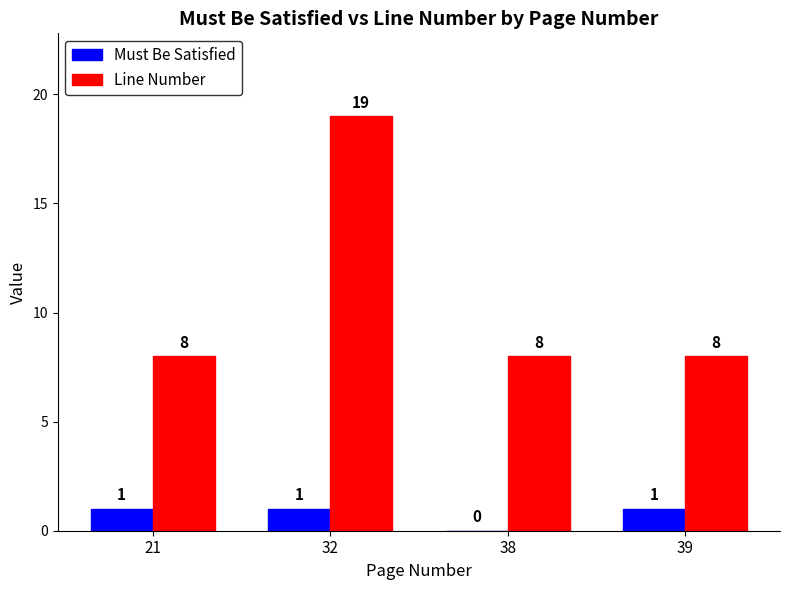

What is the approximate value of Must Be Satisfied at 32?

1